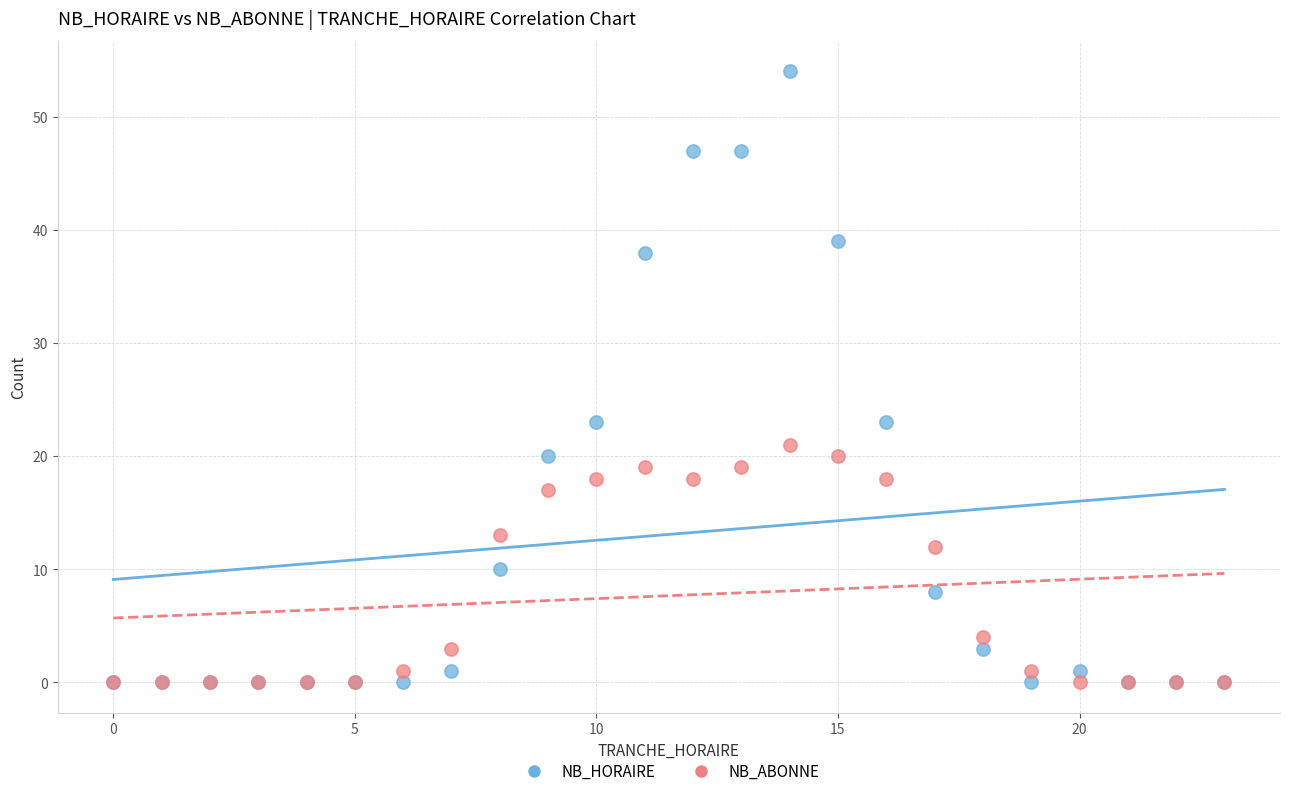

What are all the series names shown in the legend?

NB_HORAIRE, NB_ABONNE